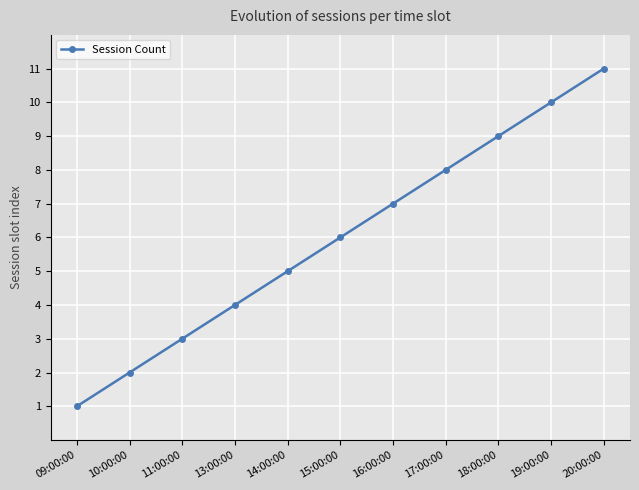

Reading right to left, transcribe all the data shown in this chart.

20:00:00=11	19:00:00=10	18:00:00=9	17:00:00=8	16:00:00=7	15:00:00=6	14:00:00=5	13:00:00=4	11:00:00=3	10:00:00=2	09:00:00=1